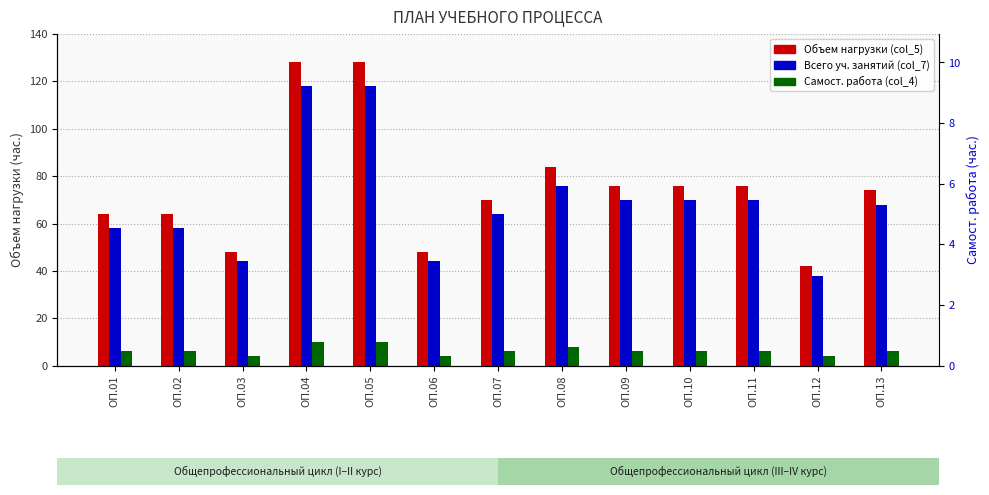

Read the Объем нагрузки (col_5) value at ОП.12, to the nearest 10.

40